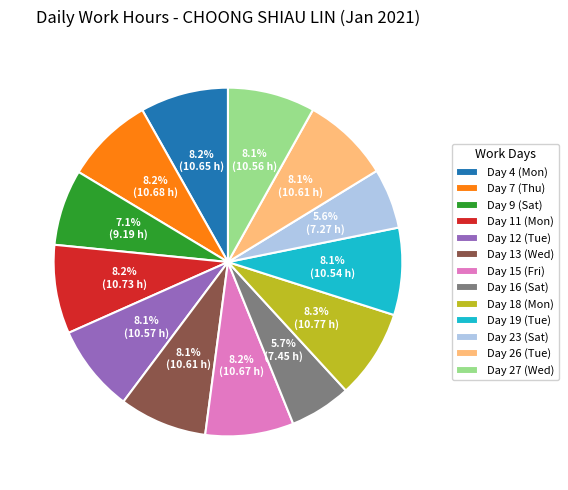

What is the total percentage of Day 7 (Thu) and Day 16 (Sat)?

13.9%